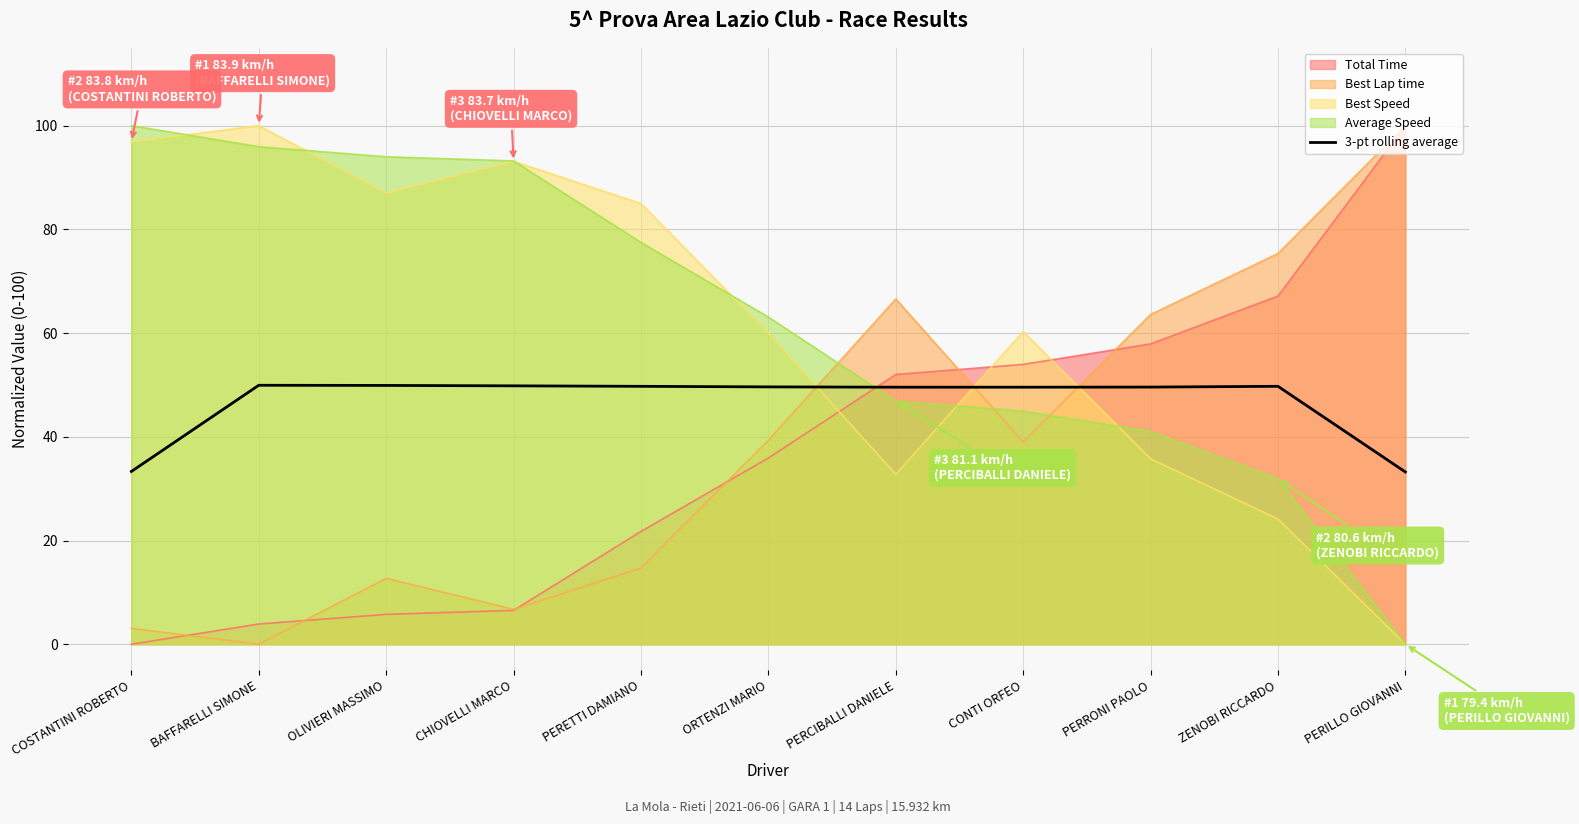

What position from the right is PERCIBALLI DANIELE?

5